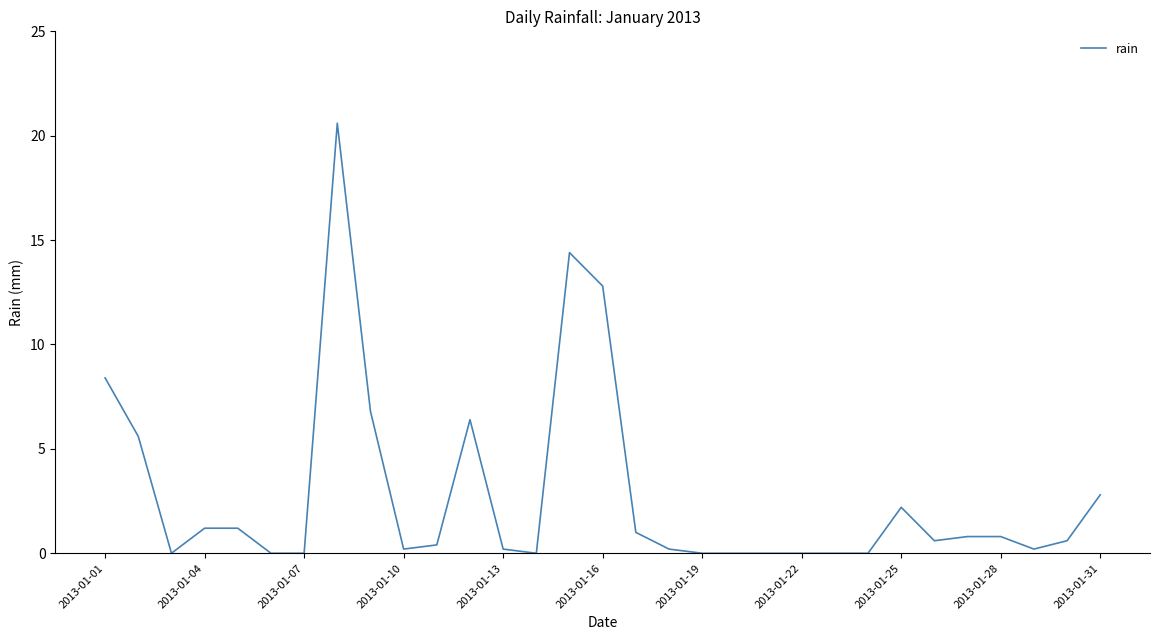

What is the difference between the maximum and minimum values?

20.6